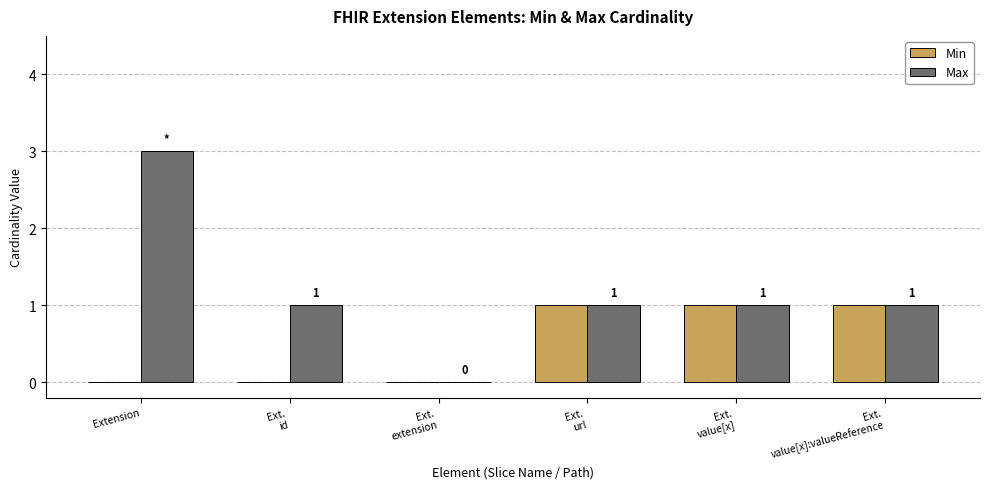

The Max series shows 1 at Extension. True or false?

False